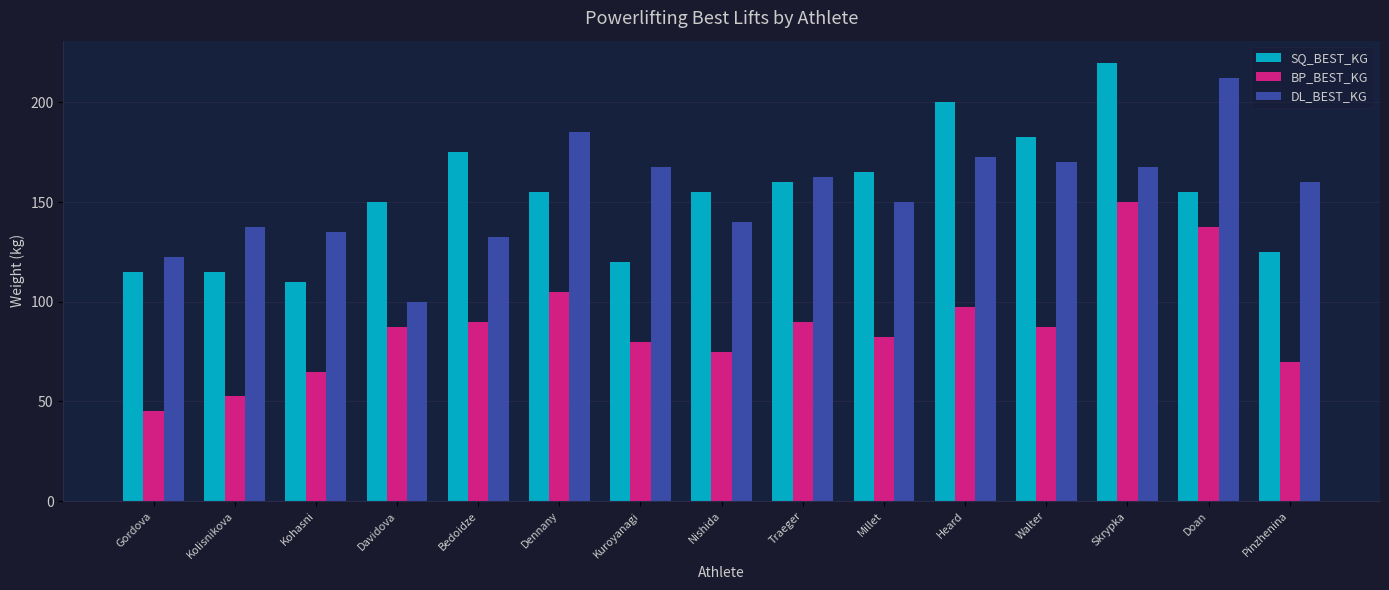

How many data points in BP_BEST_KG are above 87?

8